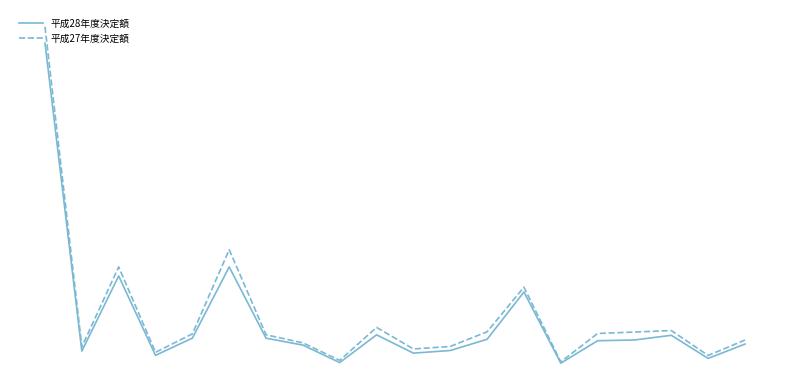

At which label does 平成27年度決定額 reach its peak?

千葉市